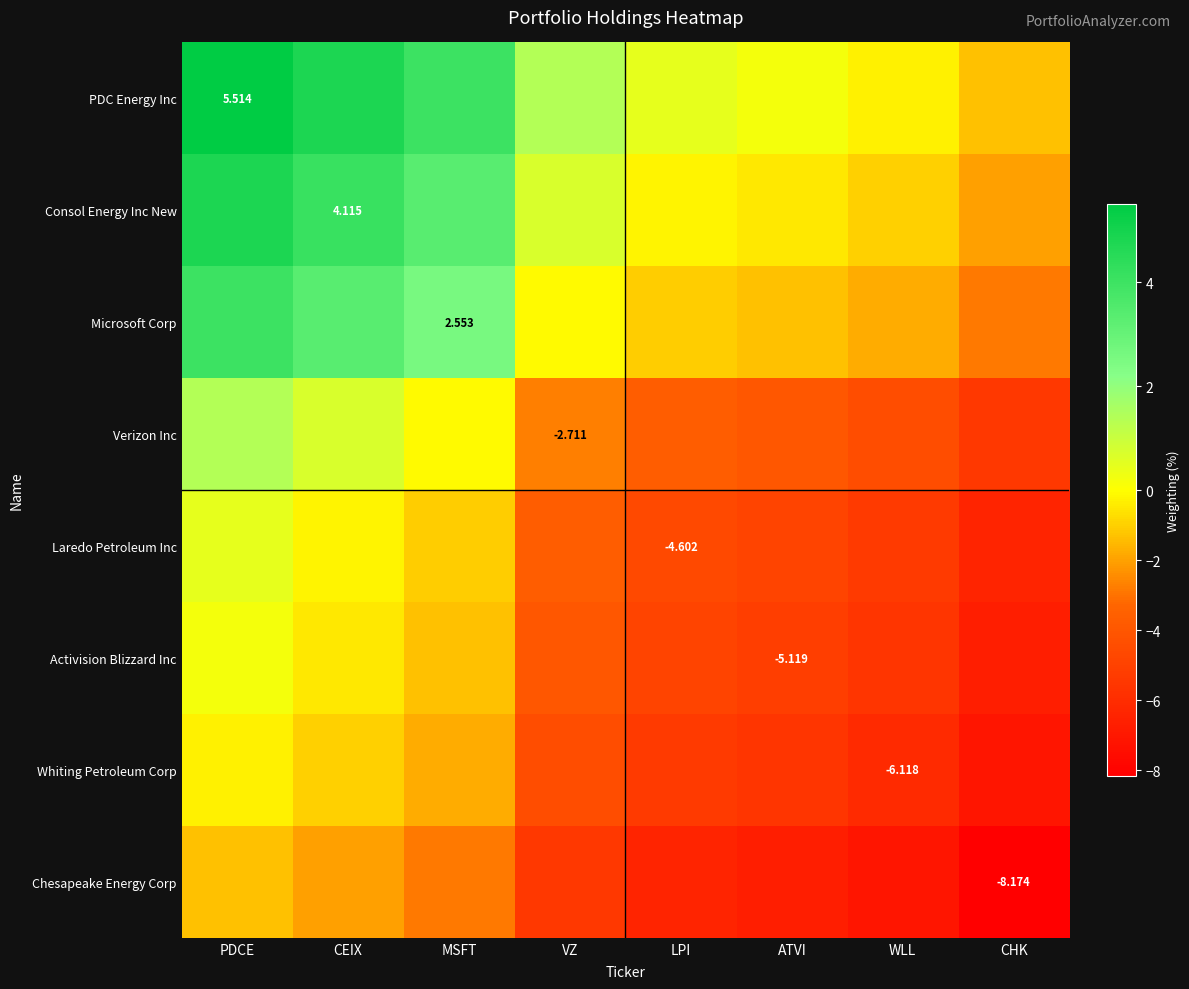

At which category is the sum across all series the highest?

PDCE